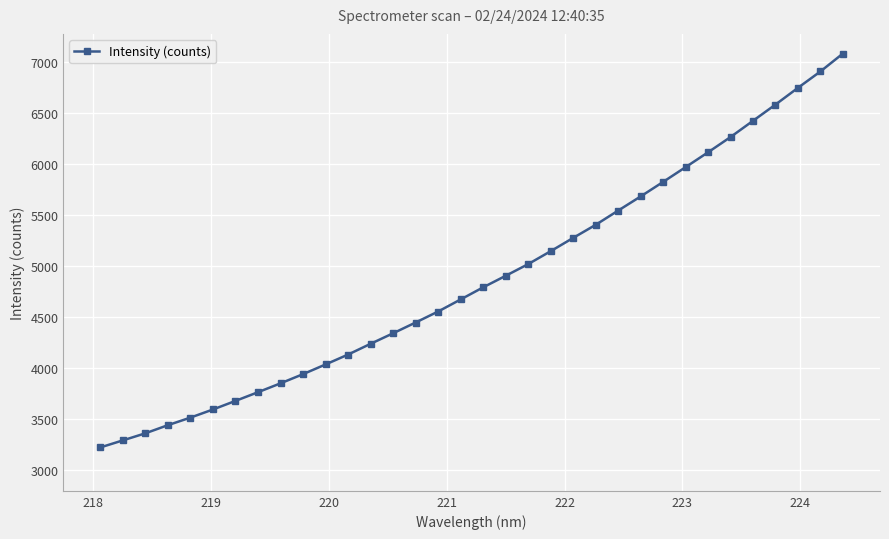

Does the chart display data point markers on the line(s)?

Yes